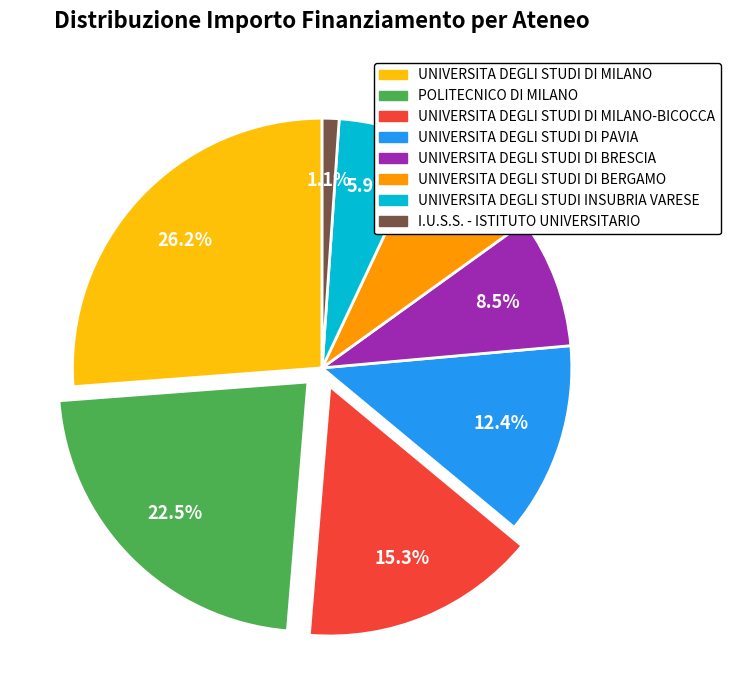

Is there any slice that represents more than half of the pie?

No